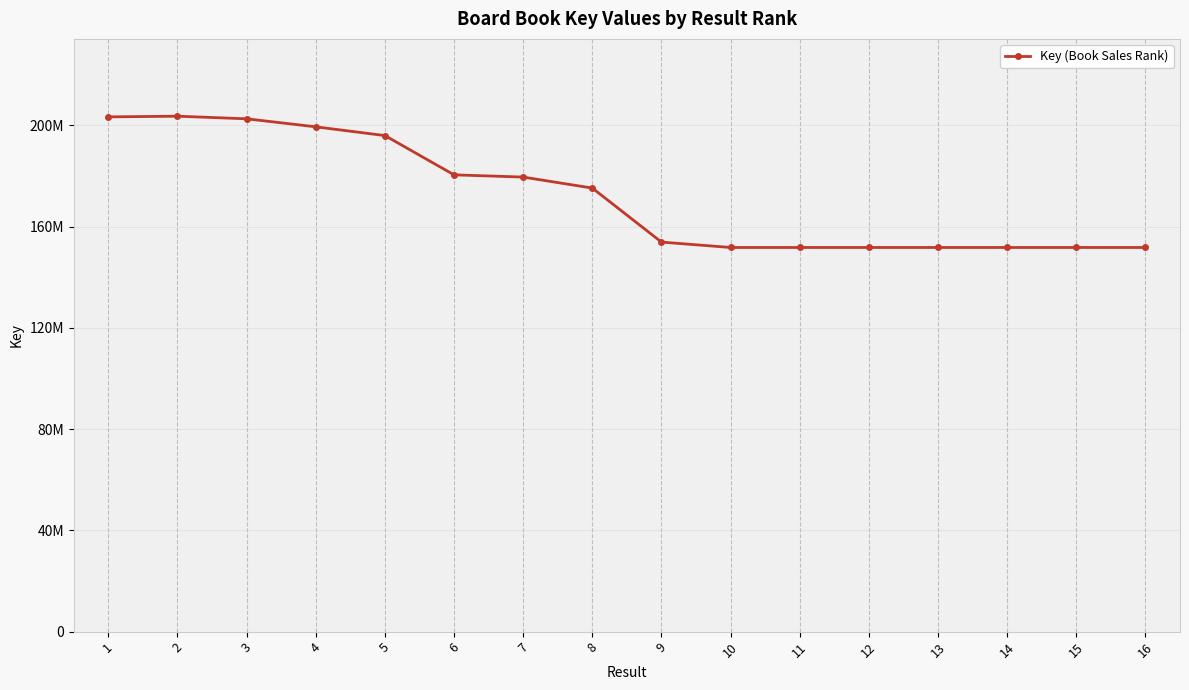

Which has a higher value, 12 or 7?

7